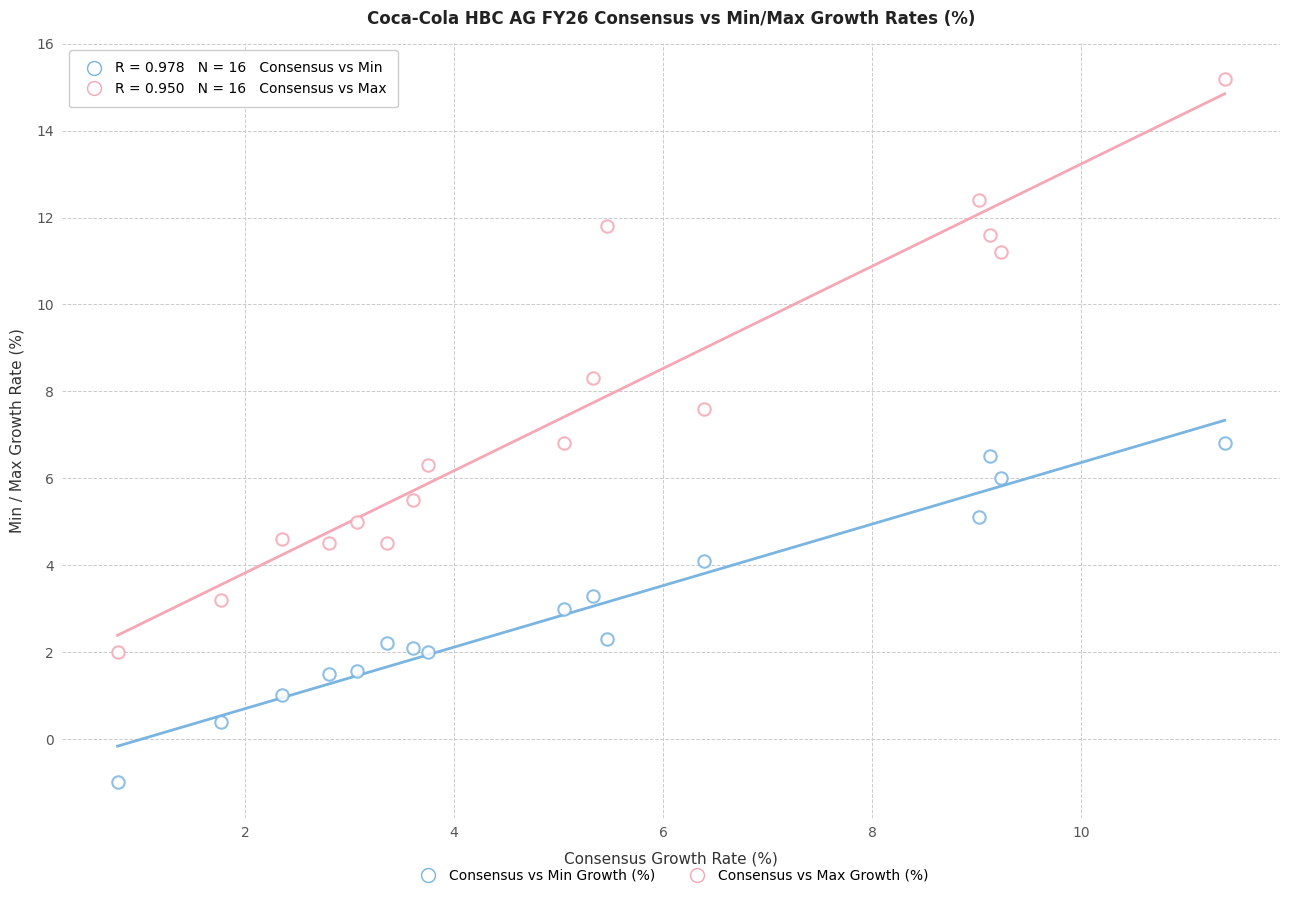

How many data points are displayed?

32